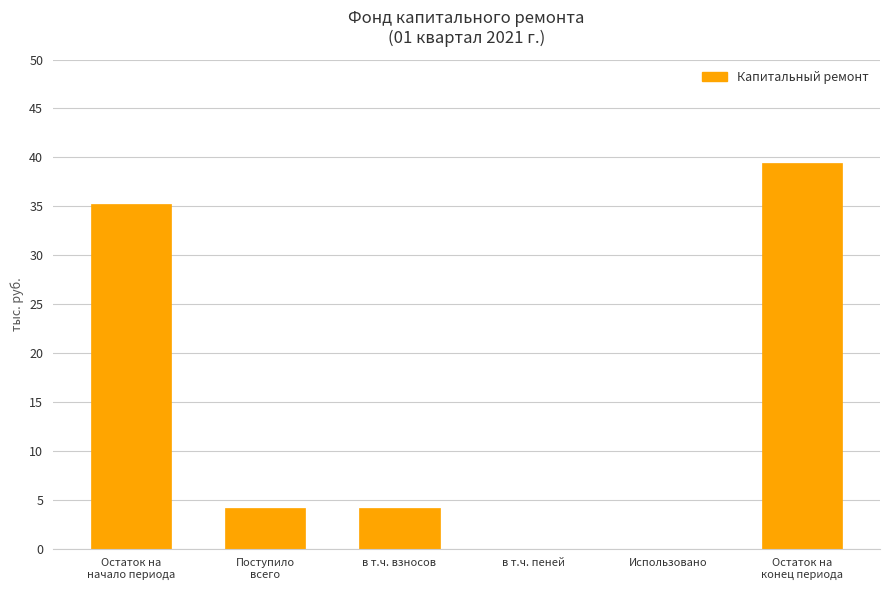

Is it true that the value at в т.ч. взносов is 4.2?

True